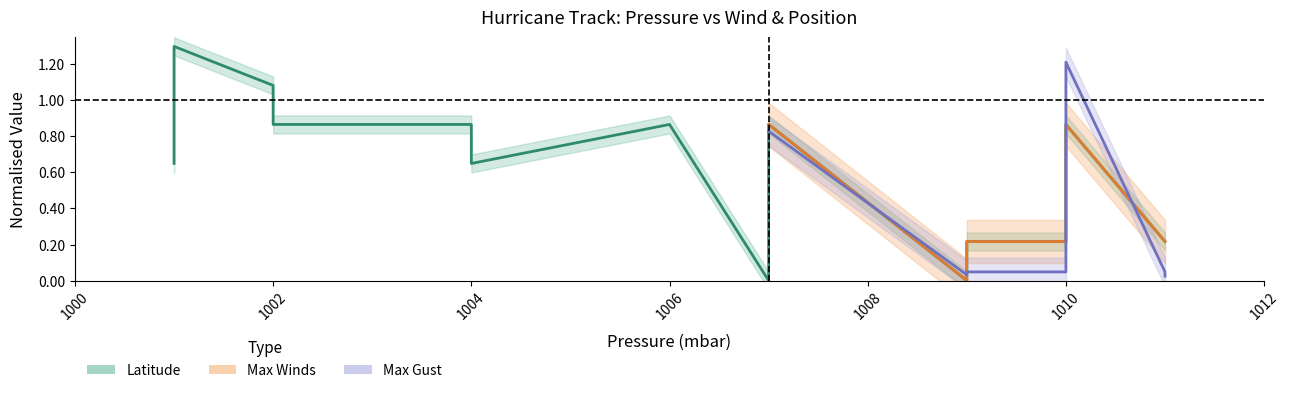

What is the maximum value shown in the chart?

1.3